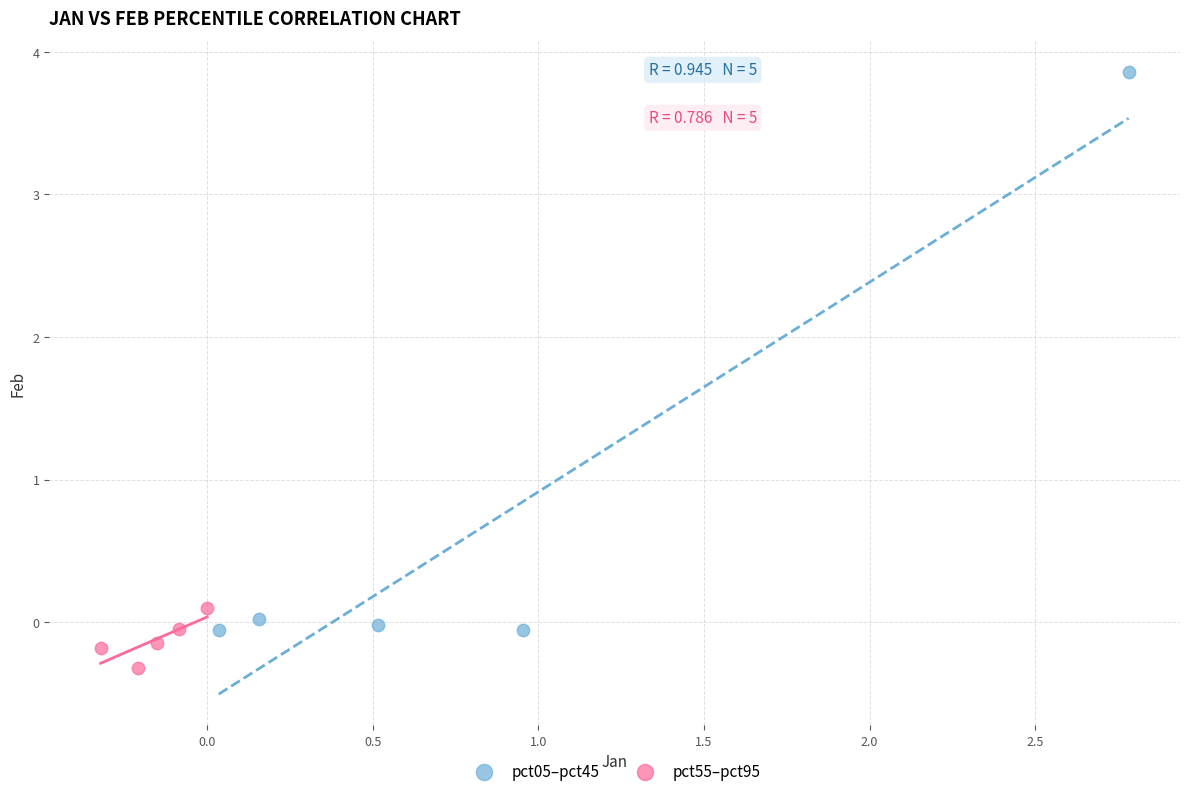

Which series reaches the minimum Y coordinate?

pct55–pct95